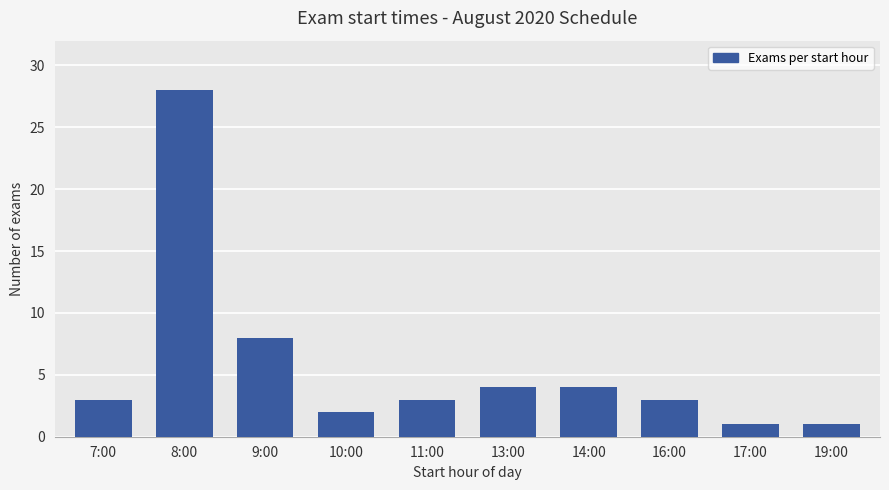

What is the smallest value displayed?

1